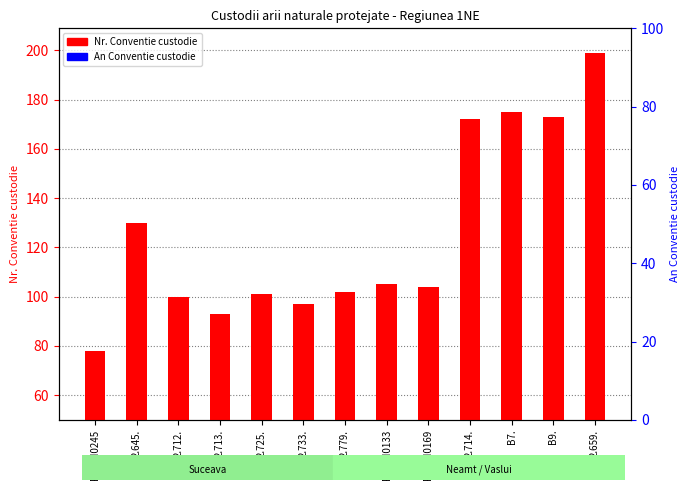

List the labels in order of An Conventie custodie value, largest first.

ROSCI0245, 2.645., 2.712., 2.713., 2.725., 2.733., 2.779., ROSCI0133, ROSCI0169, 2.714., B7., B9., 2.659.